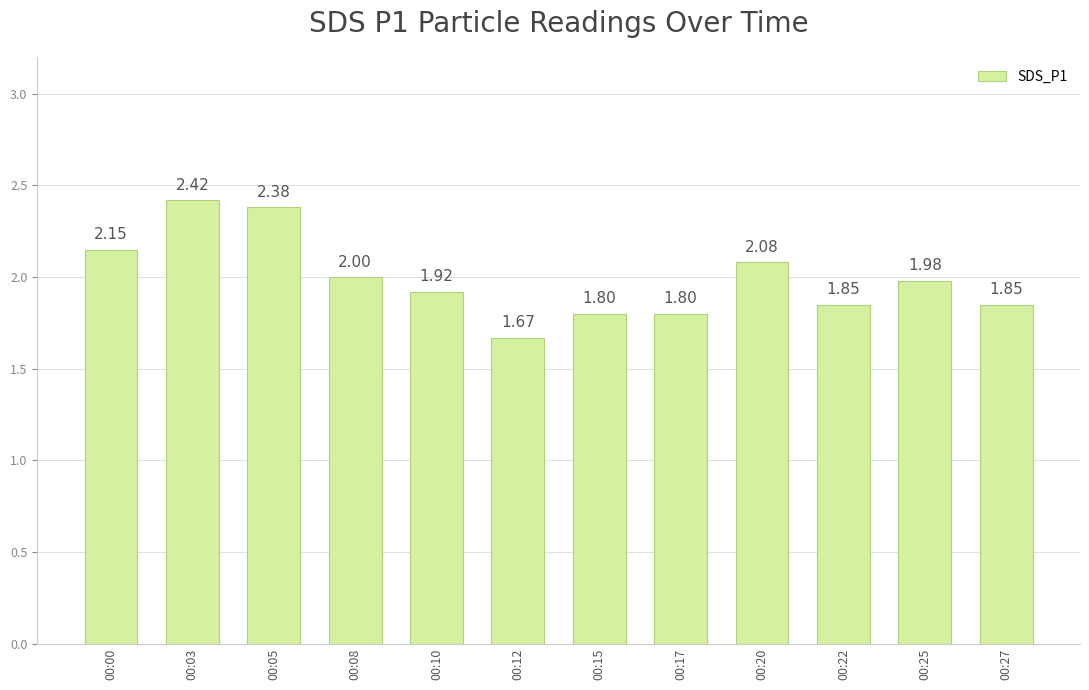

What is the average value?

2.0